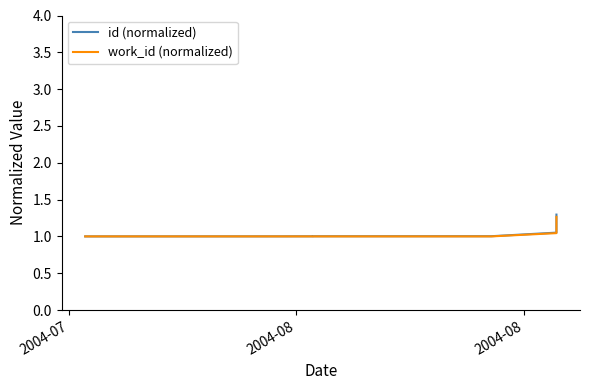

What is the value of the work_id (normalized) point at the 3rd from the left?

1.0